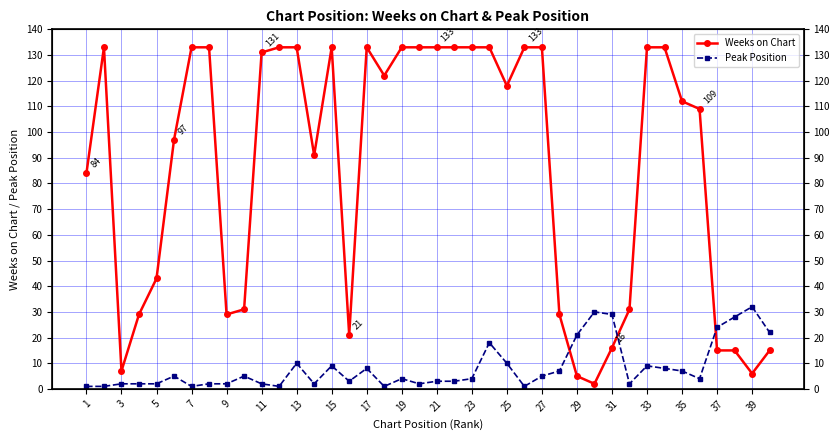

At how many categories does at least one series exceed 99?

22